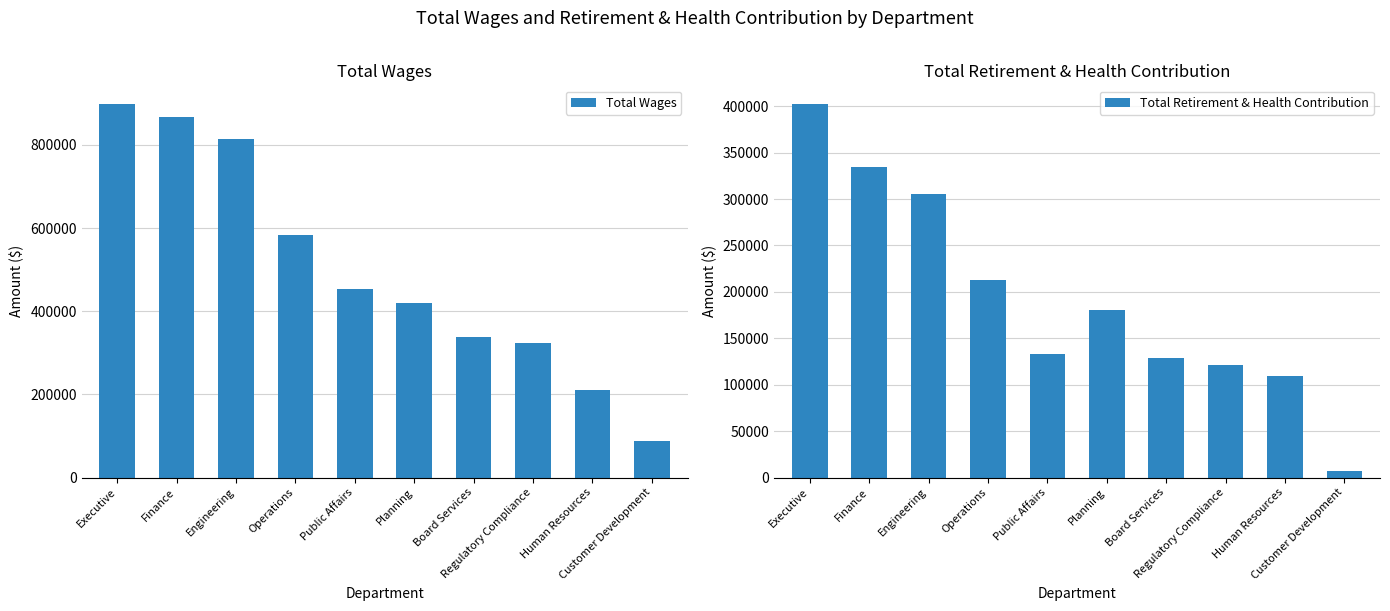

Which series has the largest total across all categories?

Total Wages